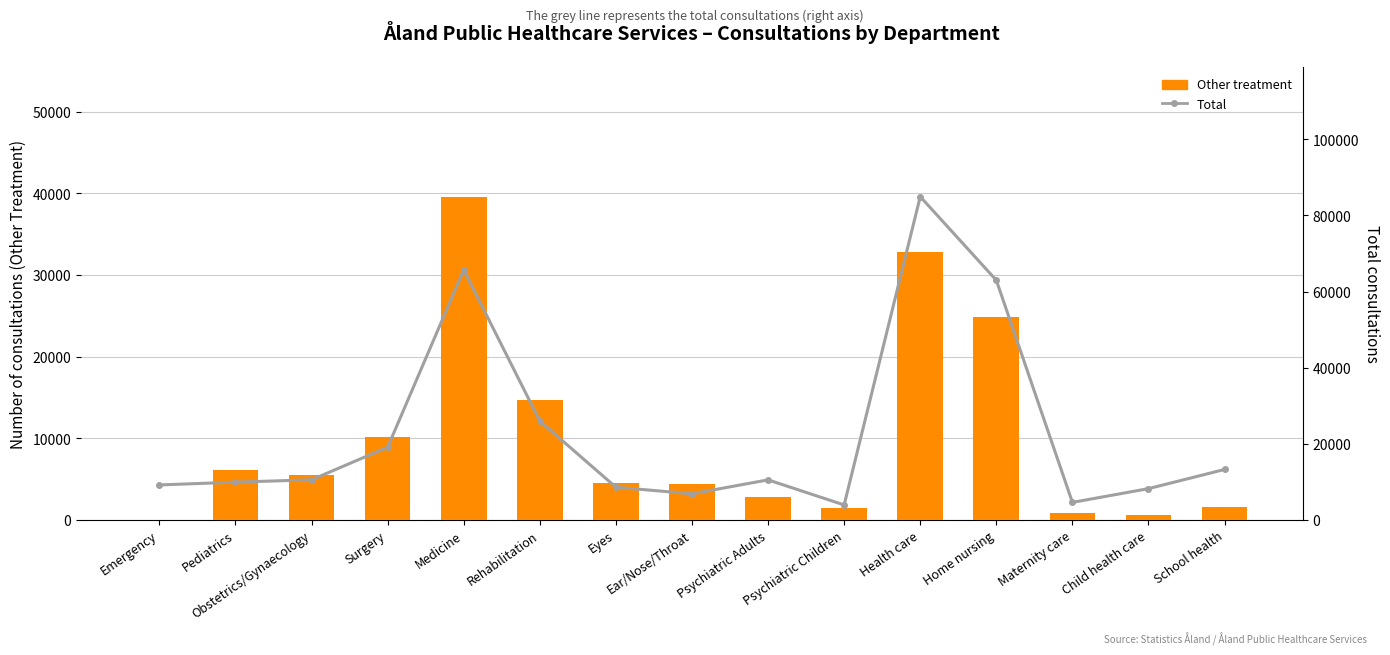

Rank the series at Obstetrics/Gynaecology from lowest to highest value.

Other treatment, Total